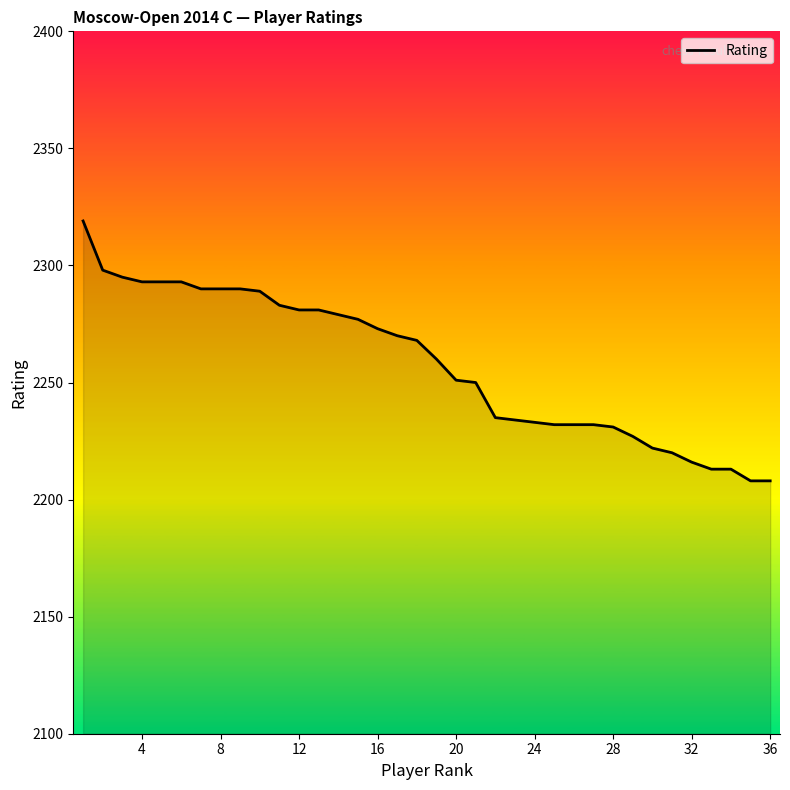

What is the maximum value shown in the chart?

2319